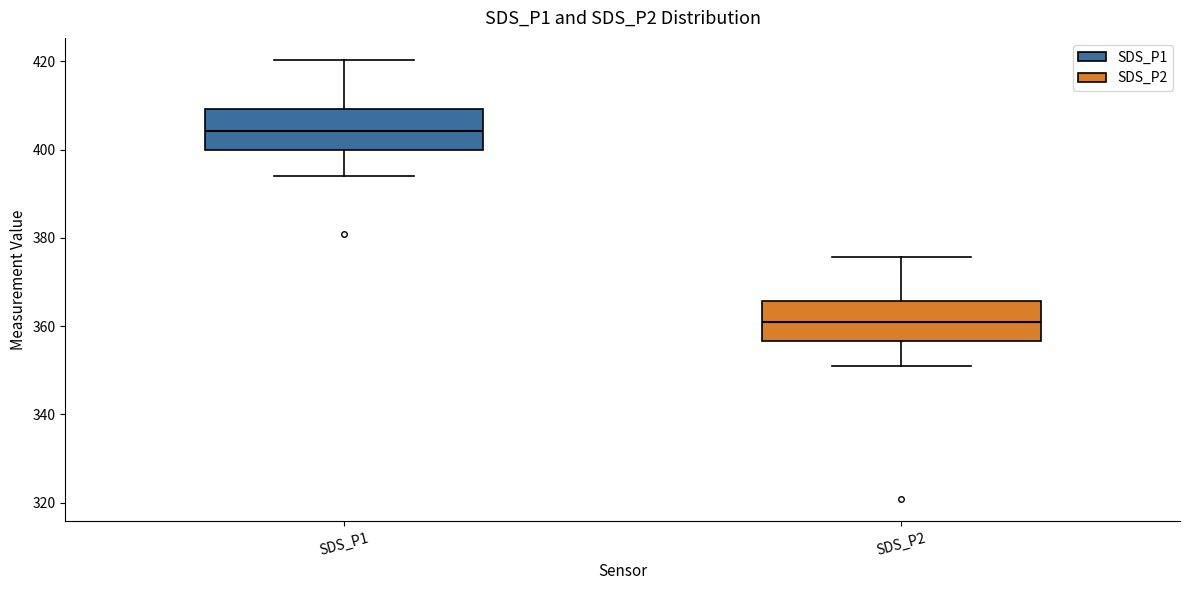

Reading left to right, transcribe this box plot: for each box, give where its median line is, the range the box spans, and where its two whiskers end, as read against the y-axis. The values are not printed on the chart, so give them approximately, as read against the axis.

SDS_P1: median 404, box 400 to 410, whiskers 394 to 420
SDS_P2: median 360, box 356 to 366, whiskers 350 to 376